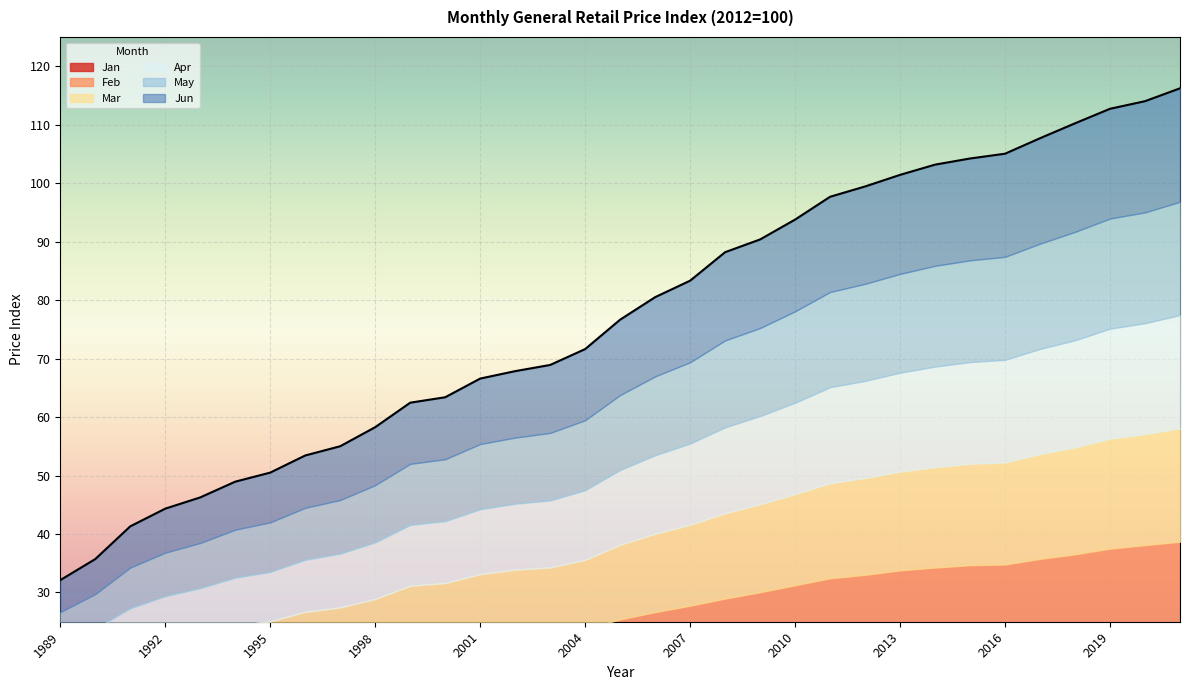

List the series in order of their peak value, lowest first.

Jan, Feb, Apr, Mar, May, Jun